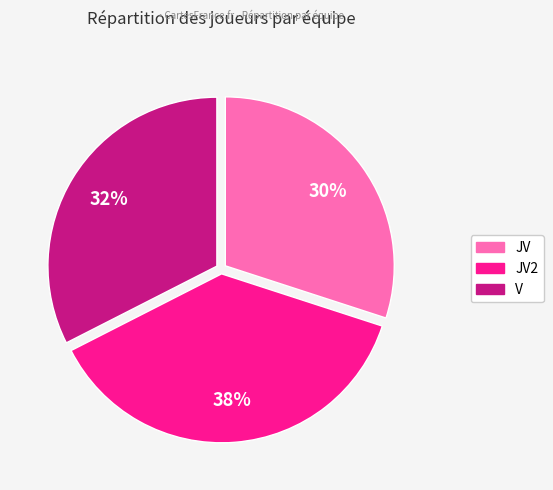

Does any single category account for the majority?

No